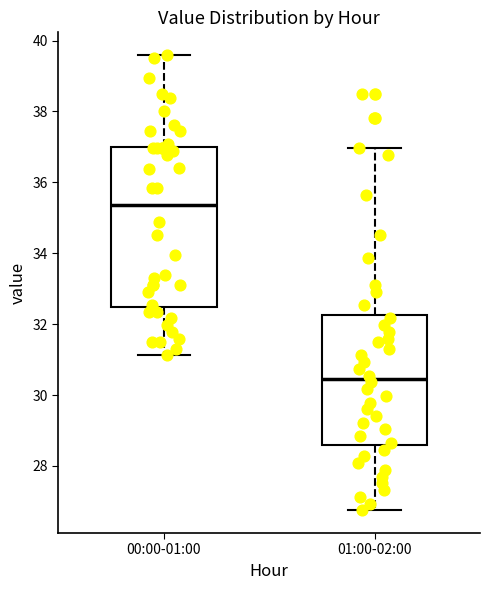

Where is the lower edge of the box for 01:00-02:00 on the y-axis? The values are not printed on the chart, so give them approximately, as read against the axis.

28.6